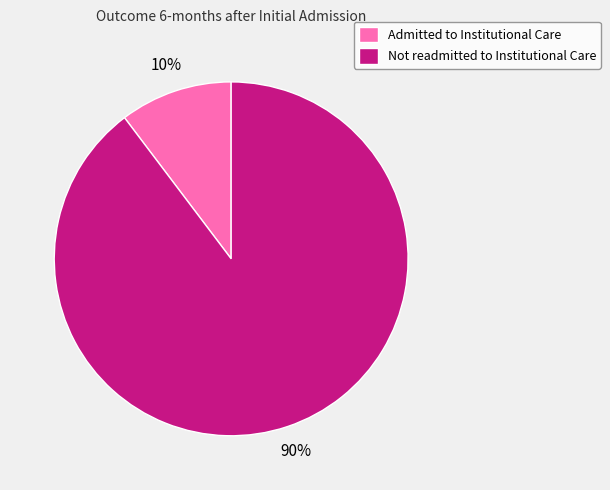

Count the number of slices in the pie.

2